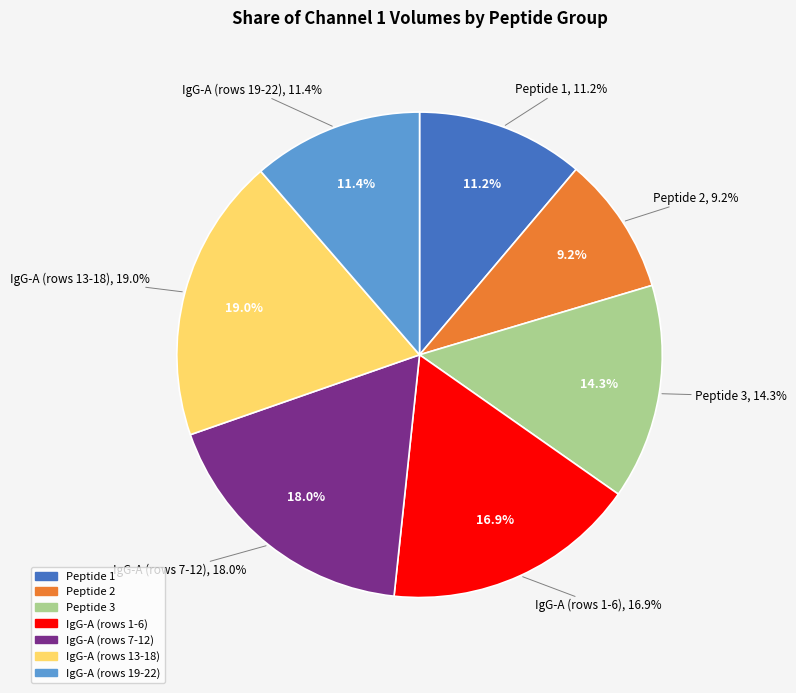

True or false: 2 accounts for 1% of the total.

False